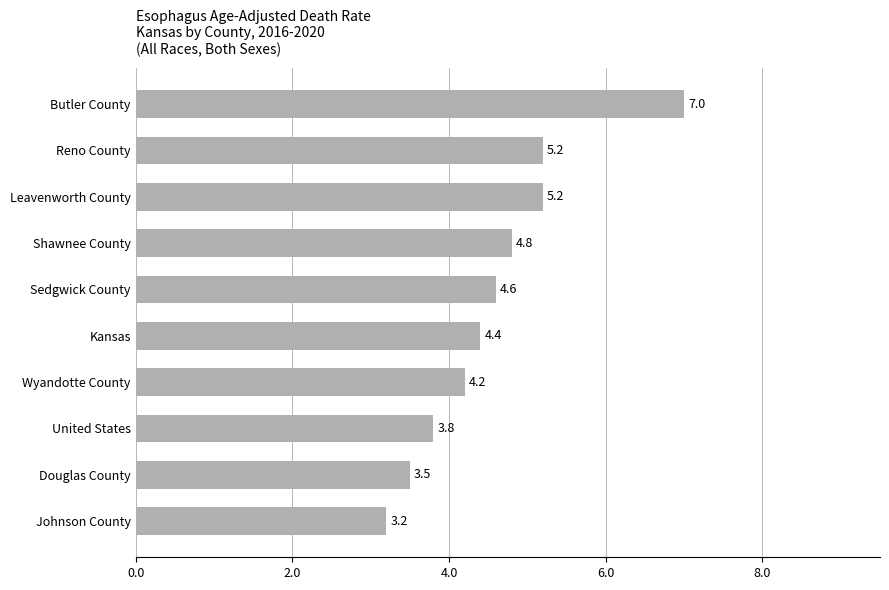

Reading bottom to top, list all the values displayed in this chart.

3.2	3.5	3.8	4.2	4.4	4.6	4.8	5.2	5.2	7.0